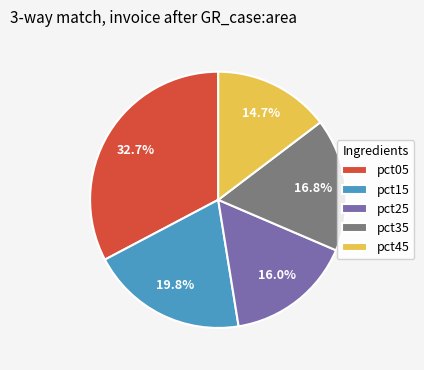

Does any single category account for the majority?

No